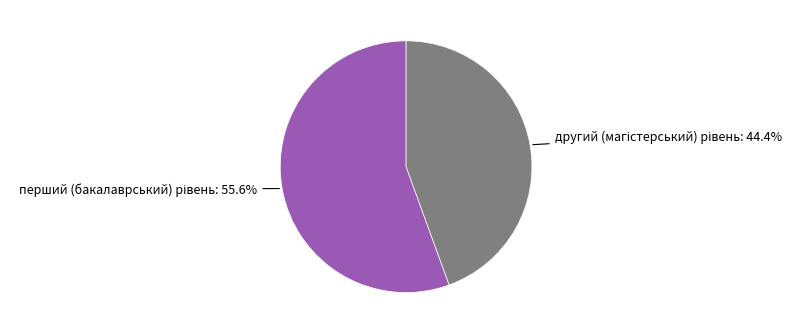

Does any single category account for the majority?

Yes